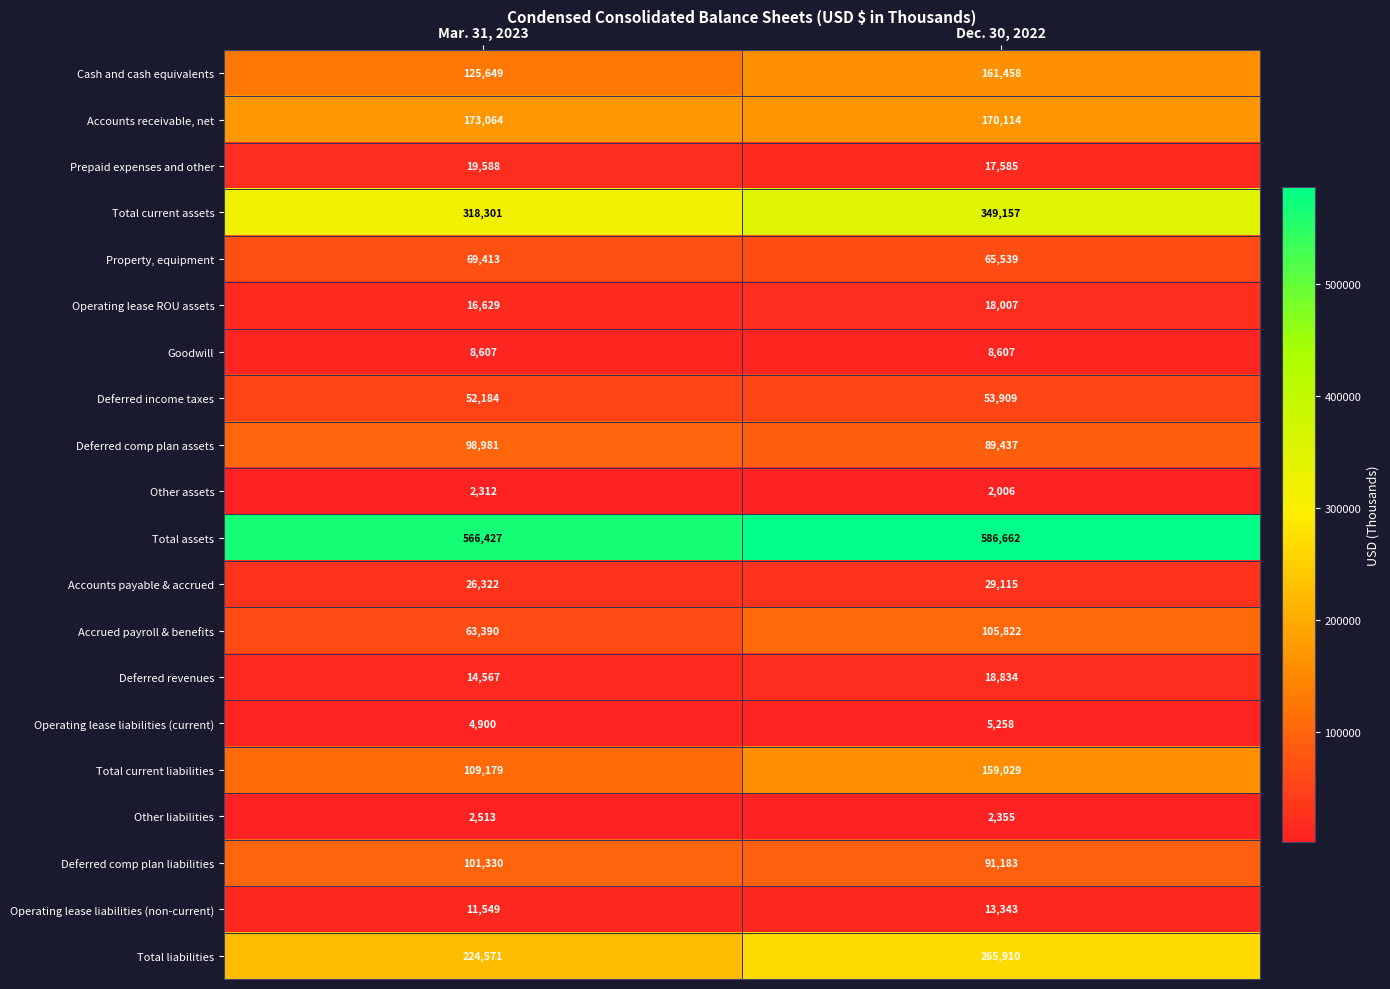

Which series has the widest spread of values?

Total current liabilities